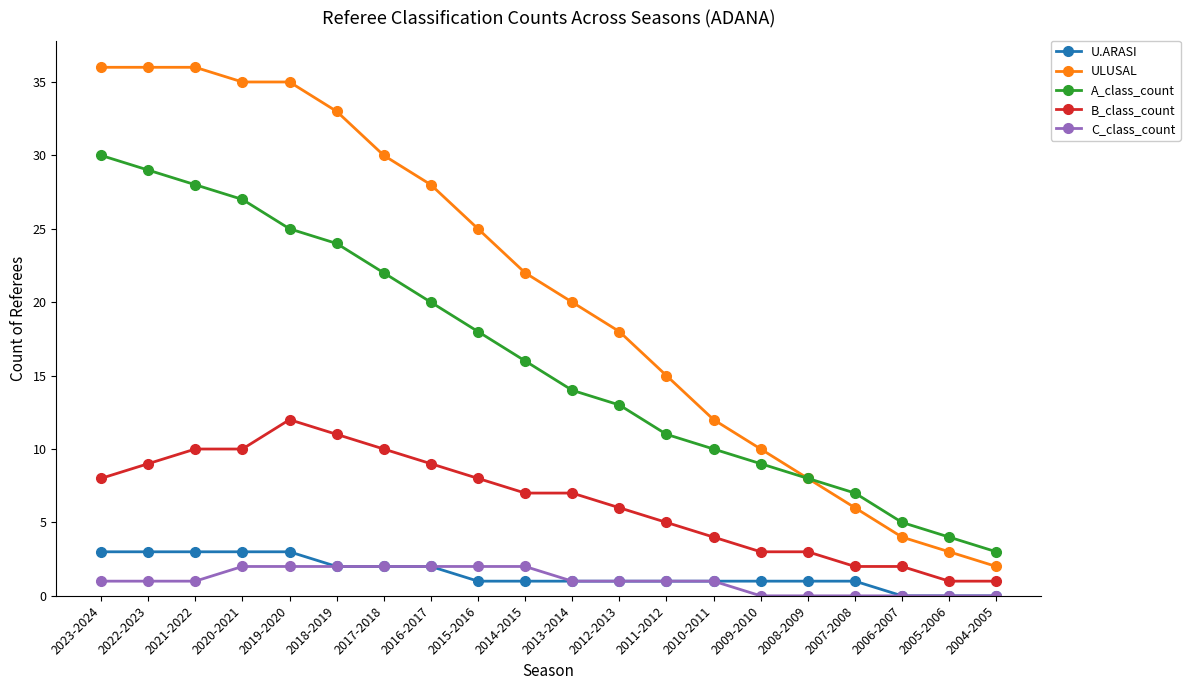

What are all the series names shown in the legend?

U.ARASI, ULUSAL, A_class_count, B_class_count, C_class_count